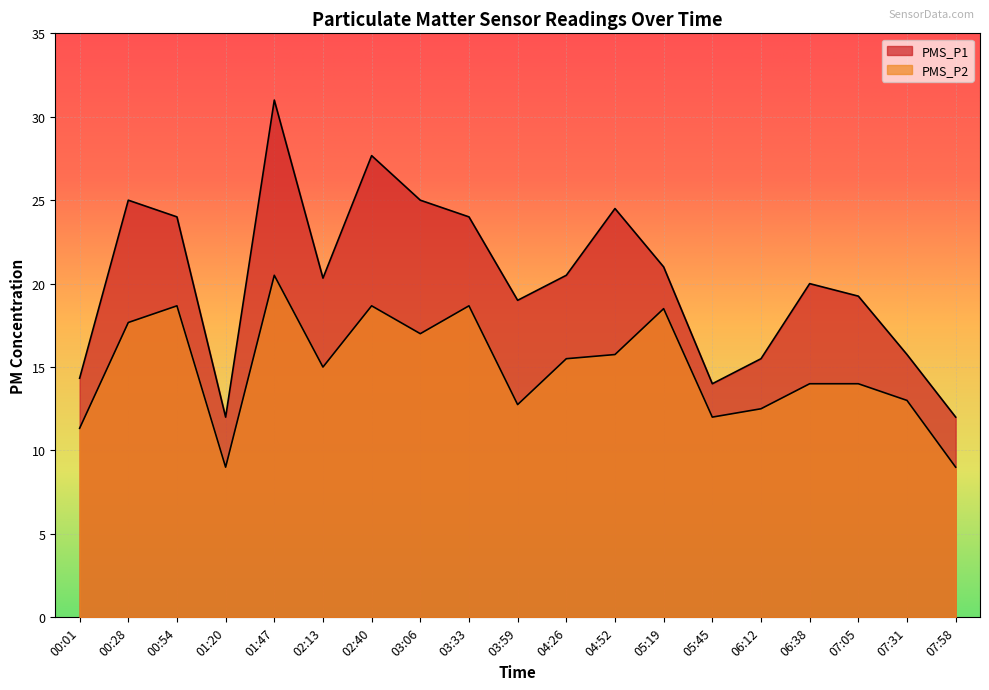

Is it true that PMS_P2 equals 18.5 at 05:19?

True